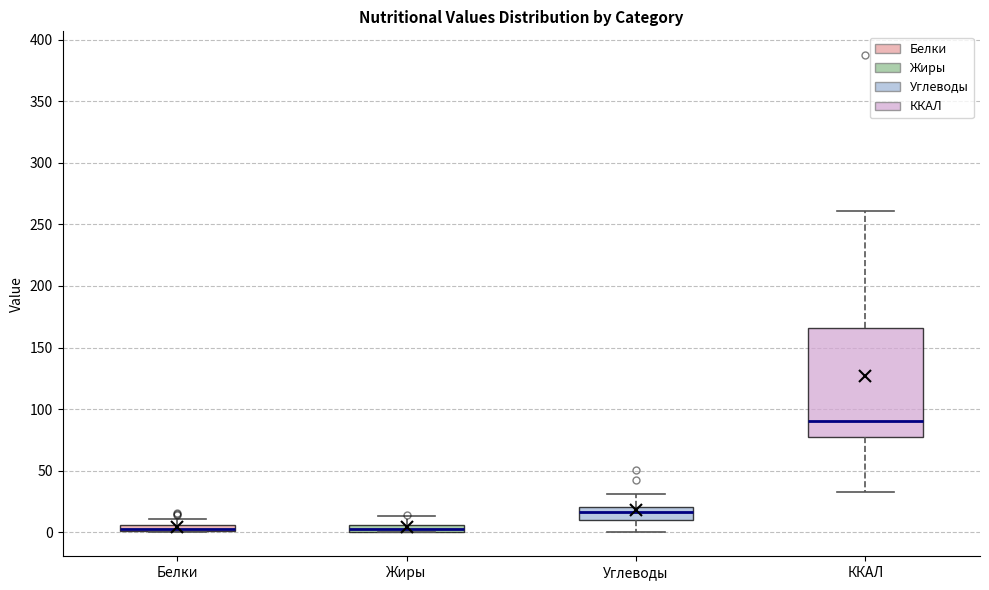

Which box is the tallest, from its lower edge to its upper edge?

ККАЛ